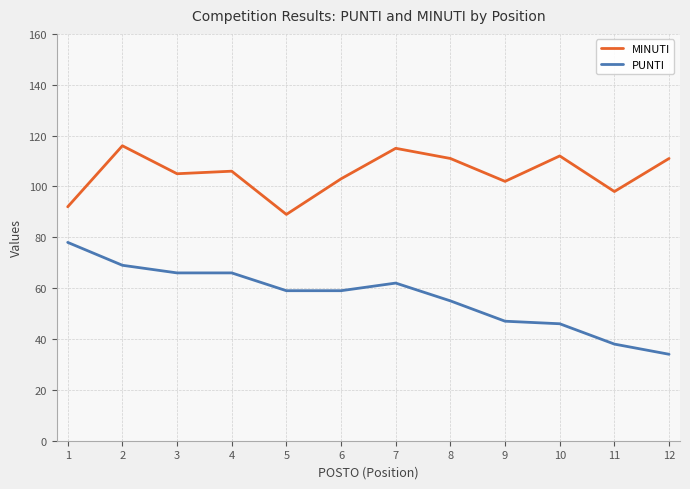

How many values in the MINUTI series are below 106?

6